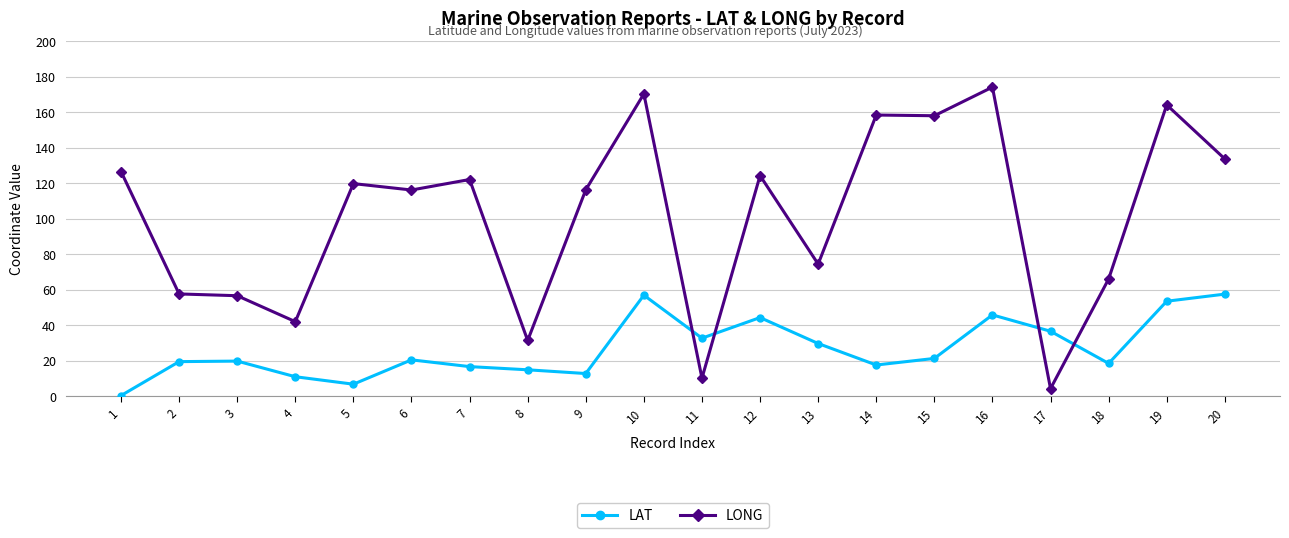

Which series changed the most between 3 and 6?

LONG